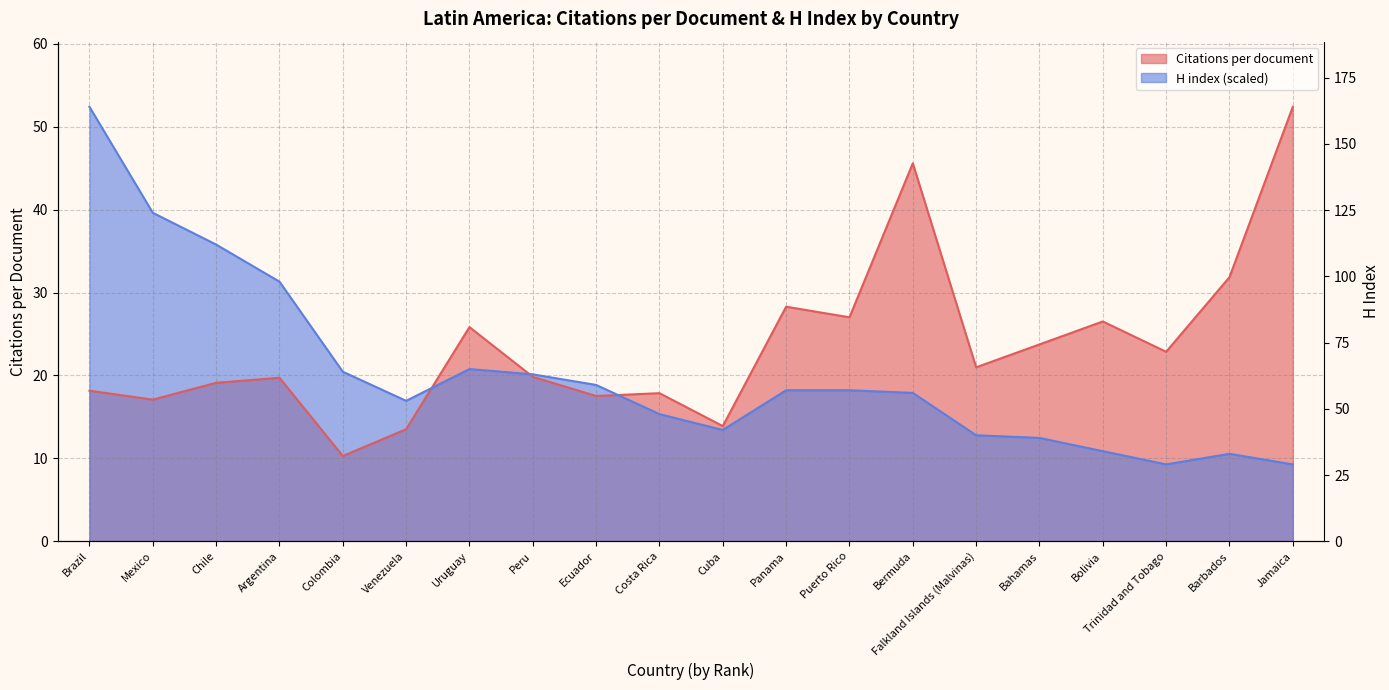

Which series has the largest total across all categories?

Citations per document